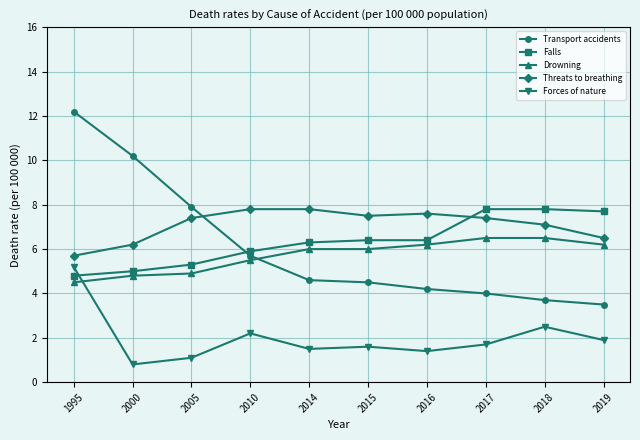

How many lines are shown in the chart?

5